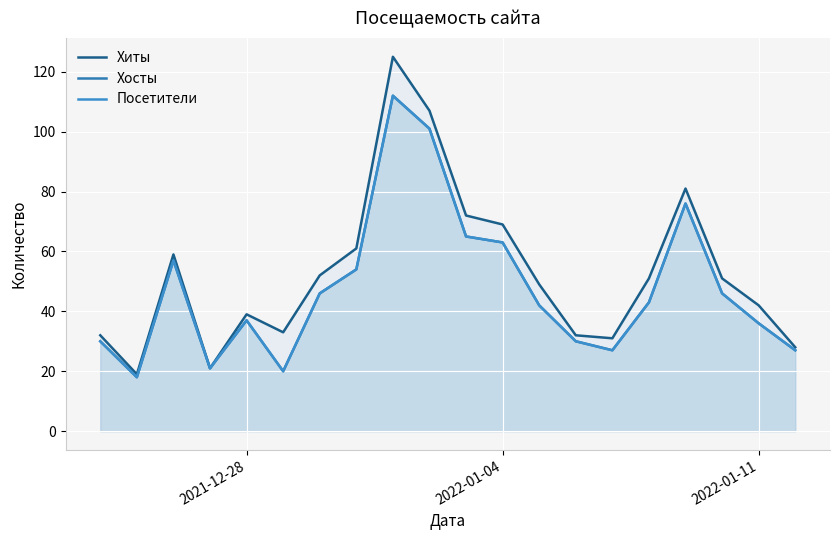

At how many categories does at least one series exceed 108?

1